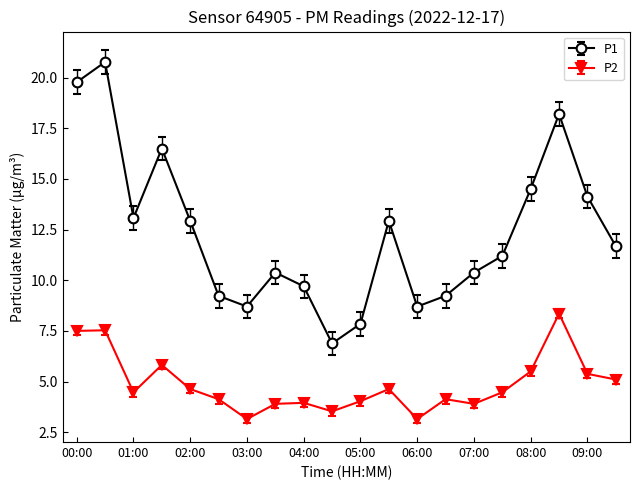

True or false: P2 and P1 cross at least once.

False